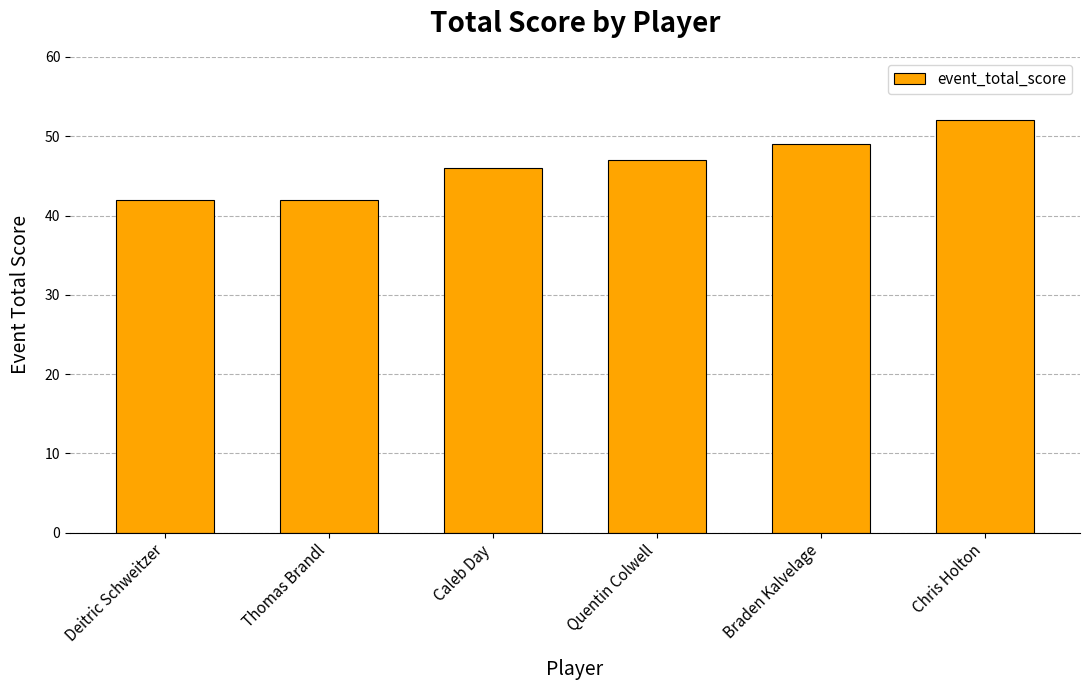

What is the greatest value displayed?

52